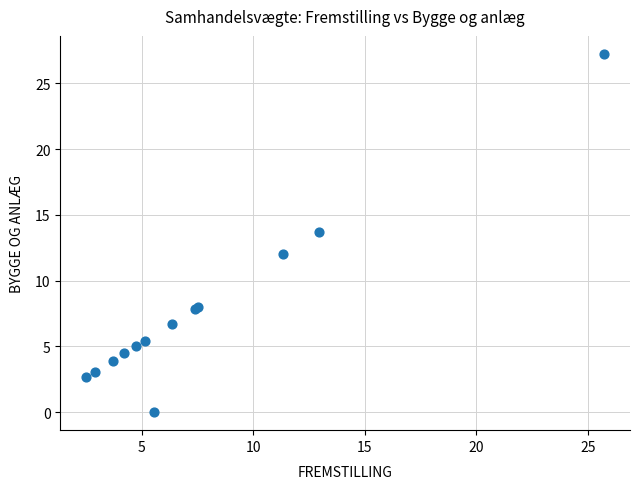

What Y value in the scatter plot is closest to 13?

13.7